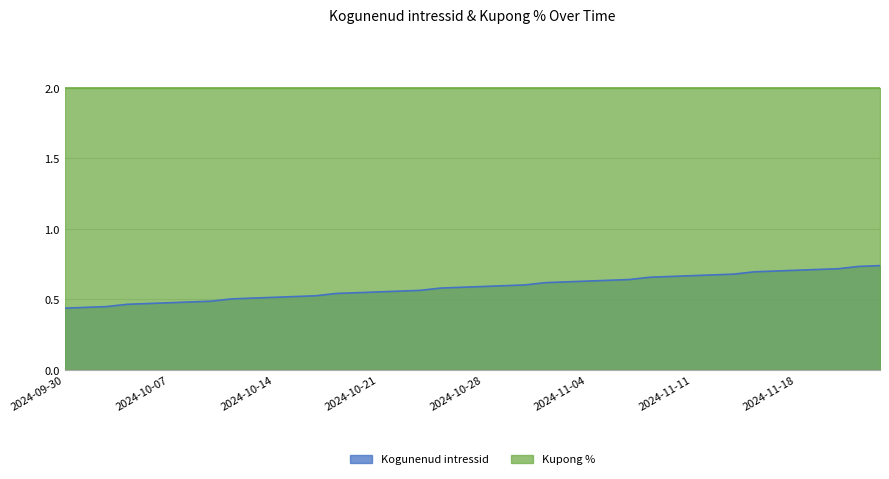

What is the value of the 36th point from the left?

0.7